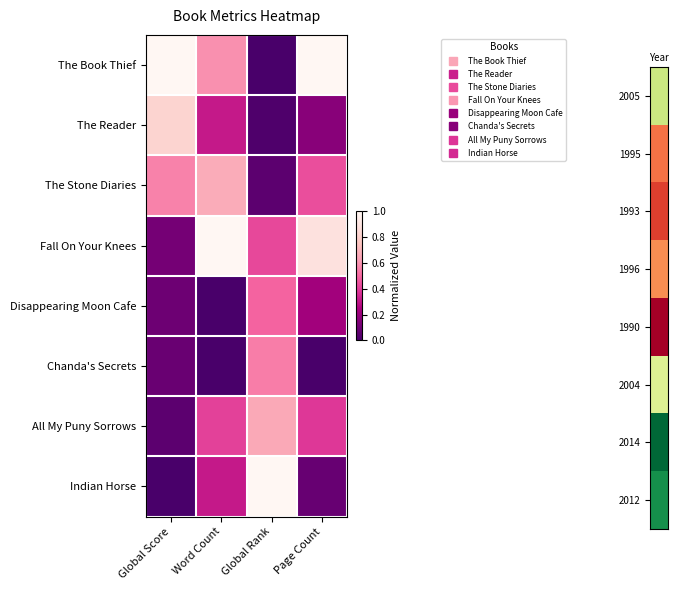

Count the number of categories in the chart.

4